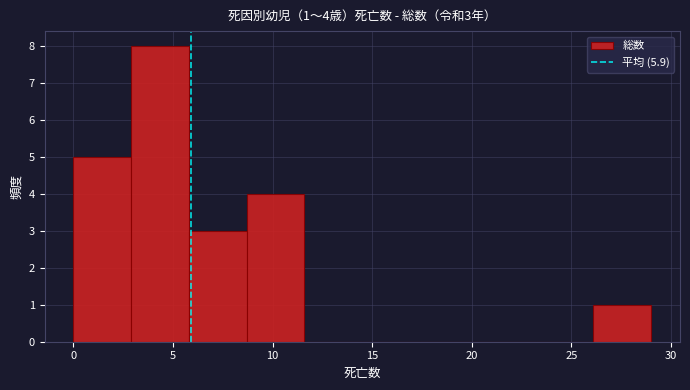

Over which range of the x-axis is the bar tallest?

2.9 to 5.8